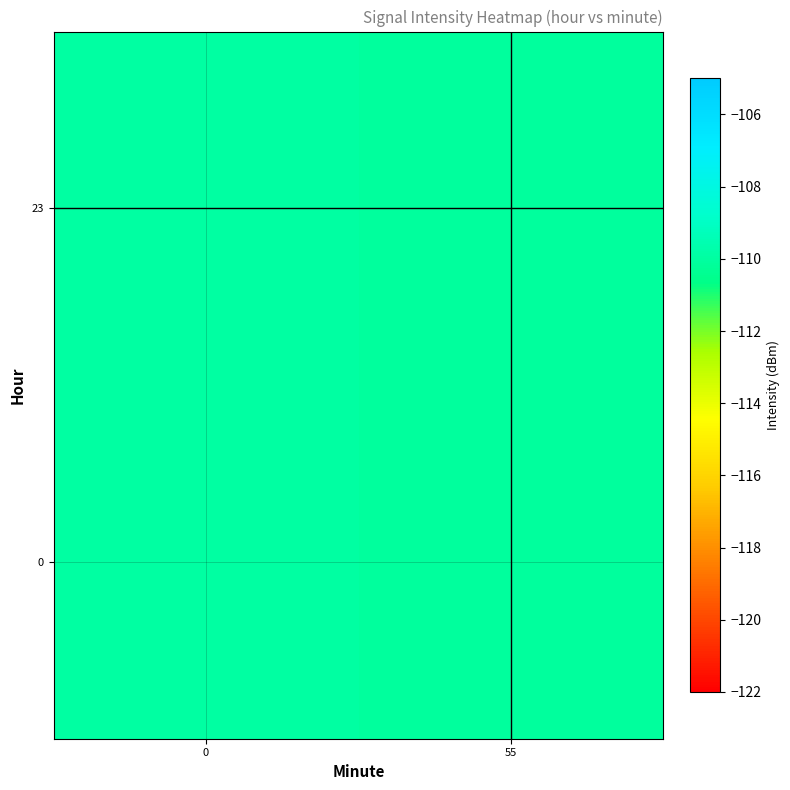

Which series changed the most between 0 and 55?

row_0